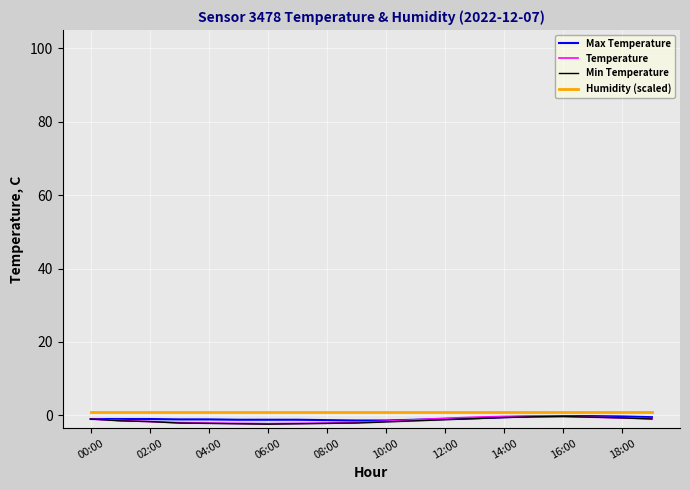

What is the lowest value of the Temperature series?

-2.3